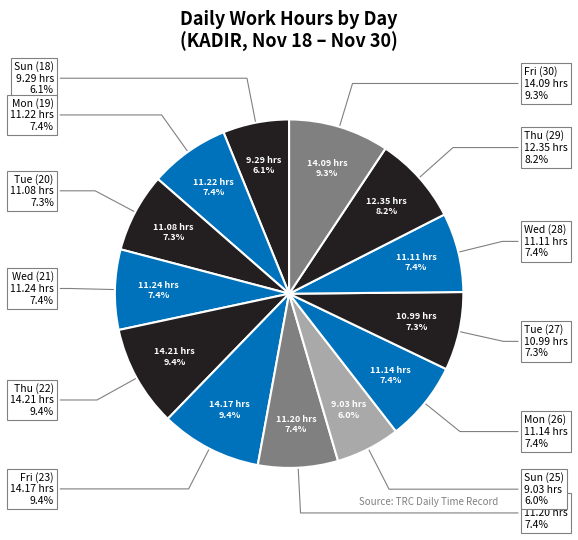

Is it true that Sat (24) is 7% of the pie?

True